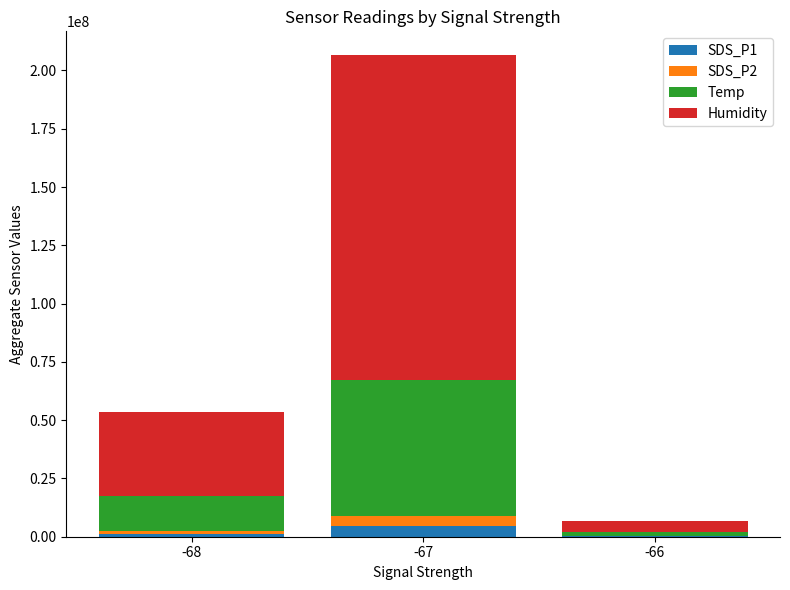

Does the chart contain stacked bars?

Yes